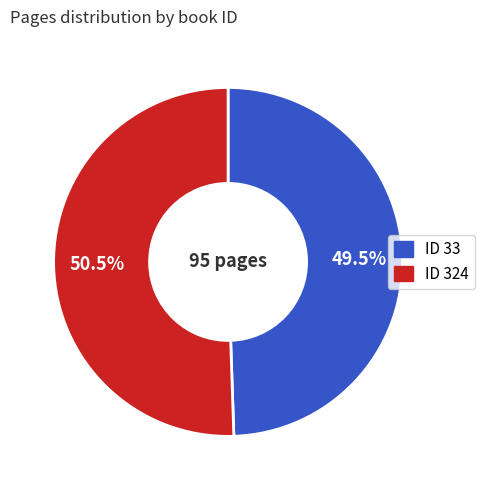

Is there any slice that represents more than half of the pie?

Yes